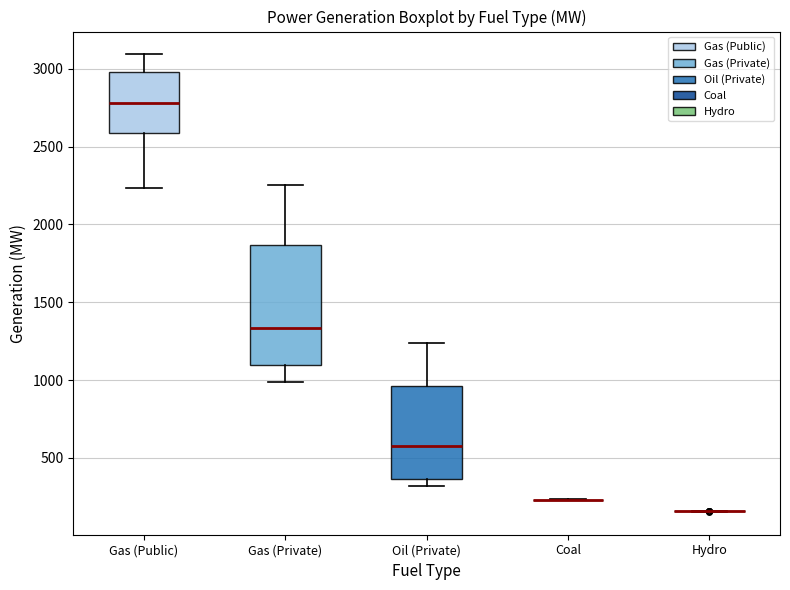

Where is the upper edge of the box for Gas (Public) on the y-axis? The values are not printed on the chart, so give them approximately, as read against the axis.

3000